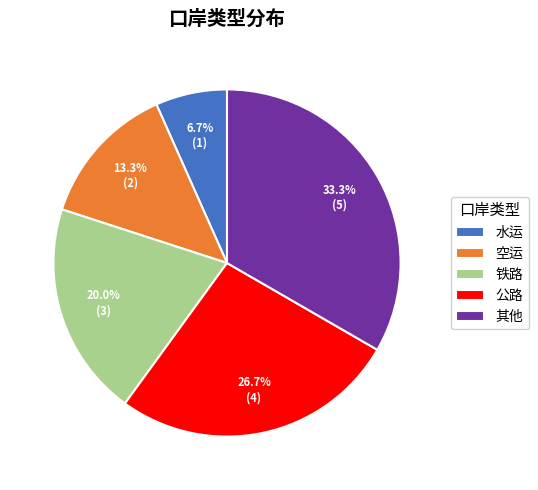

Which has a higher value, 铁路 or 其他?

其他